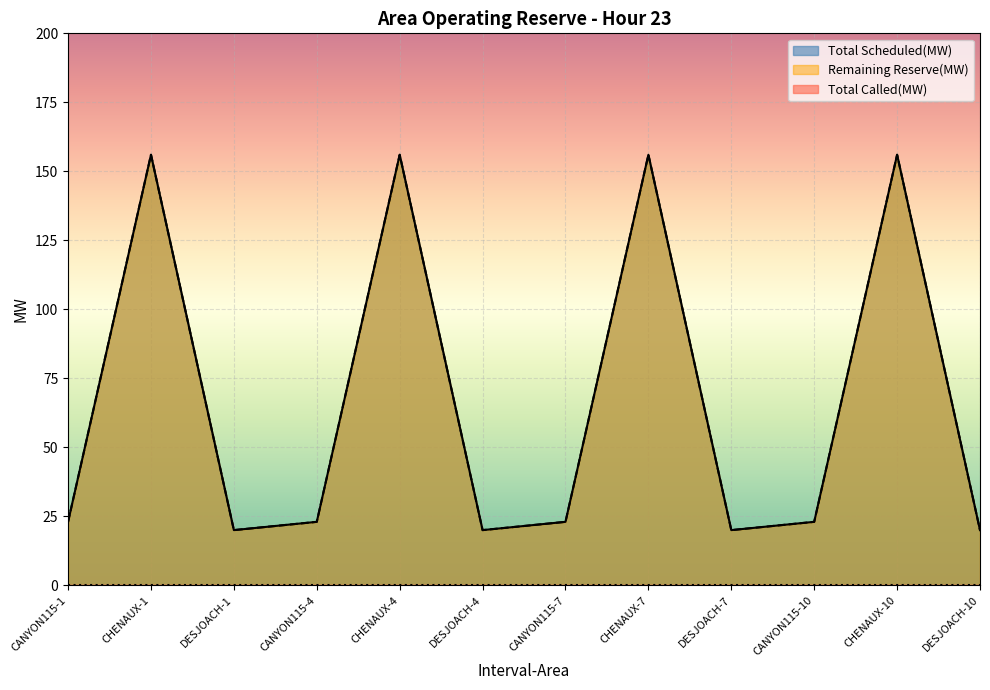

Which series has the widest spread of values?

Total Scheduled(MW)